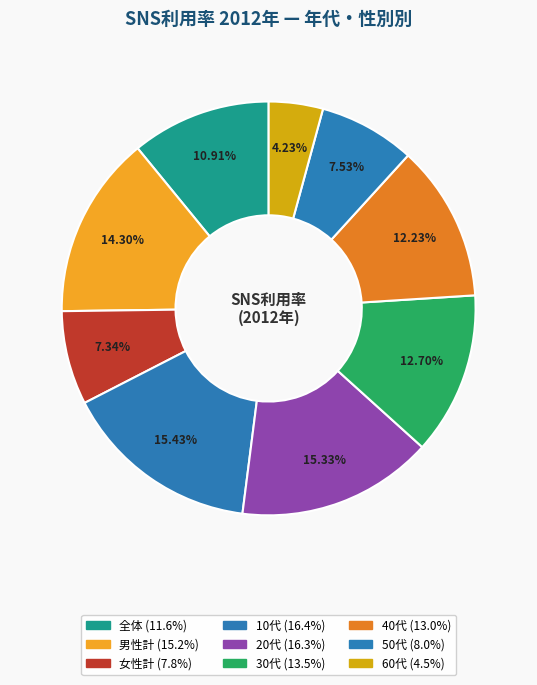

What is the total percentage of 30代 and 10代?

28.1%